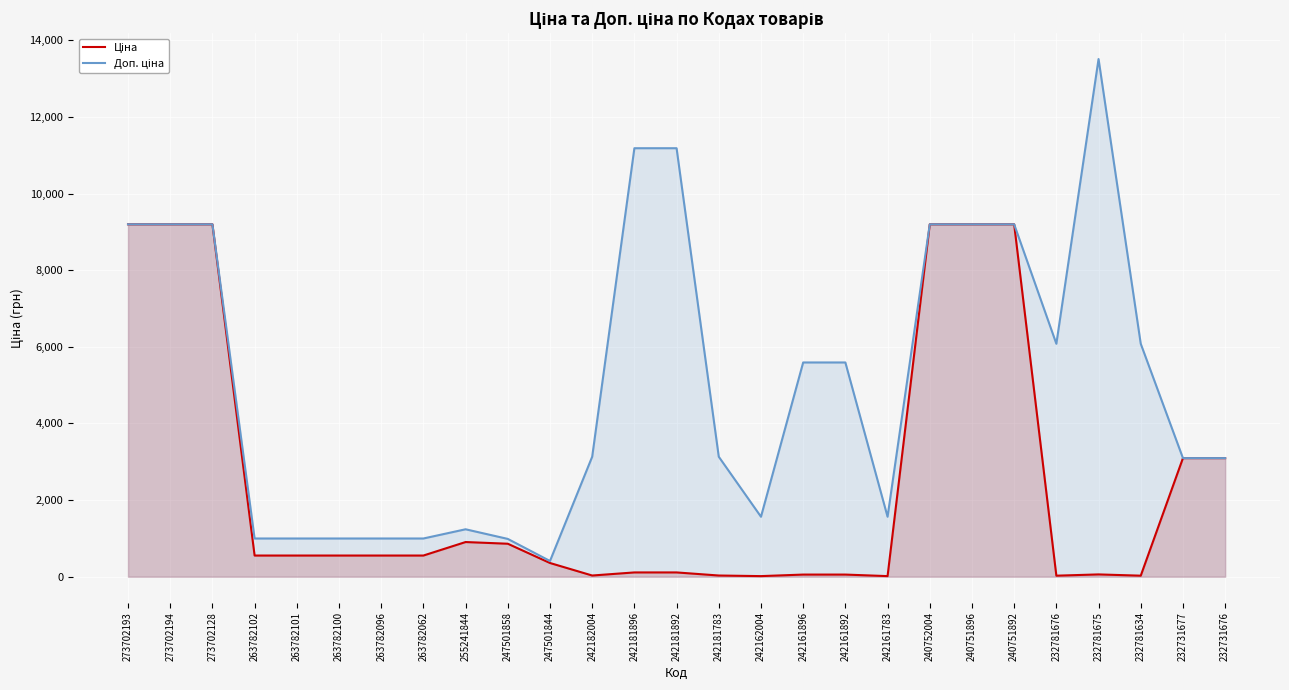

What is the label of the 9th point from the right?

242161783